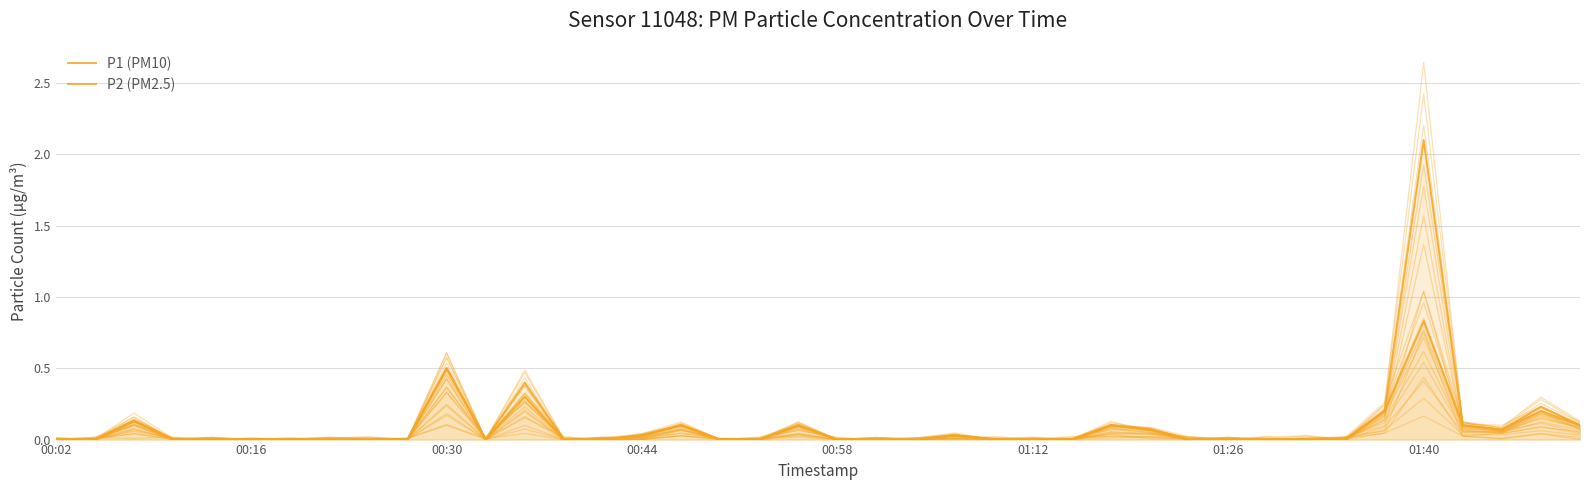

What is the average value of the P1 (PM10) series?

0.1